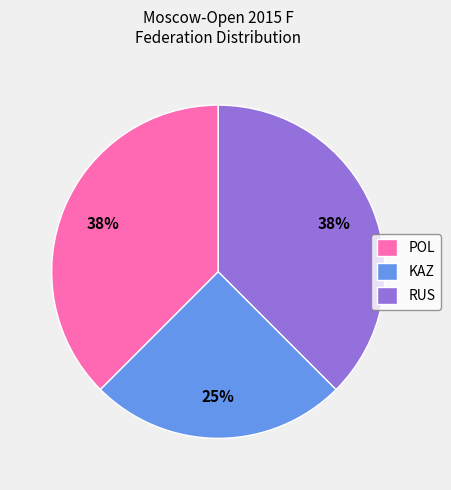

How many segments does this pie chart have?

3